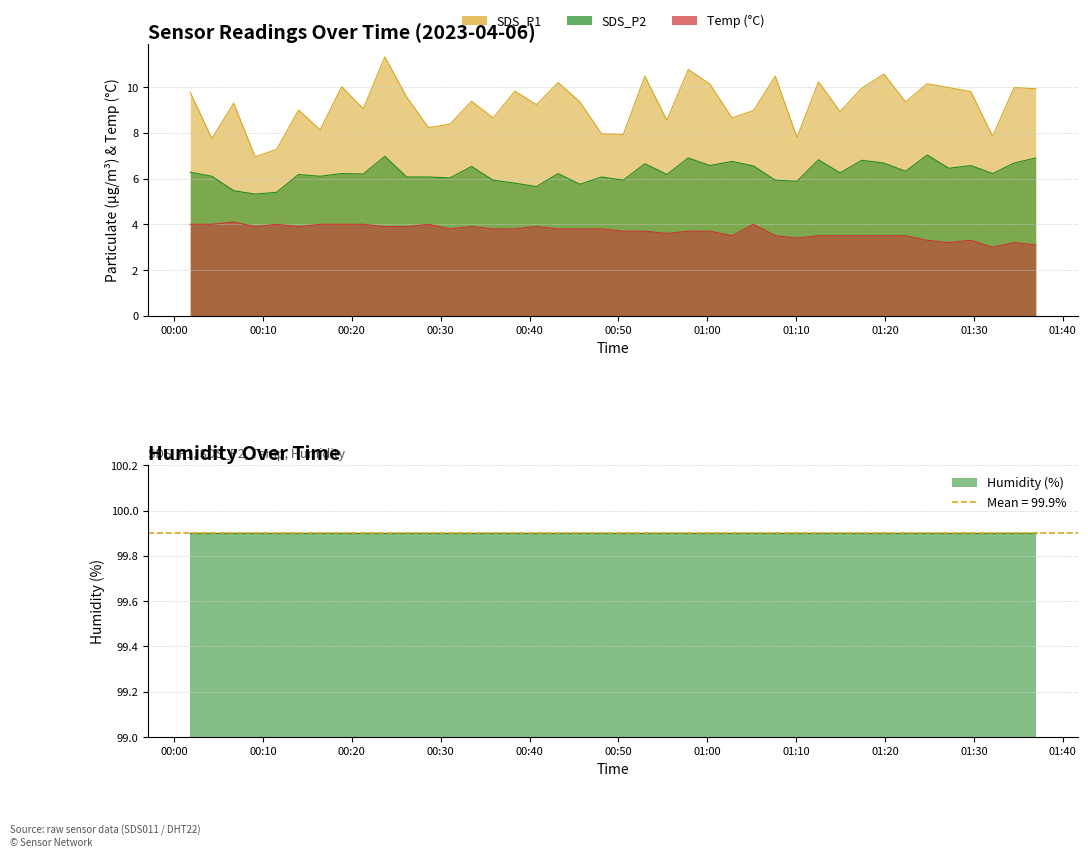

What is the difference between the maximum and minimum values in the SDS_P2 series?

1.7